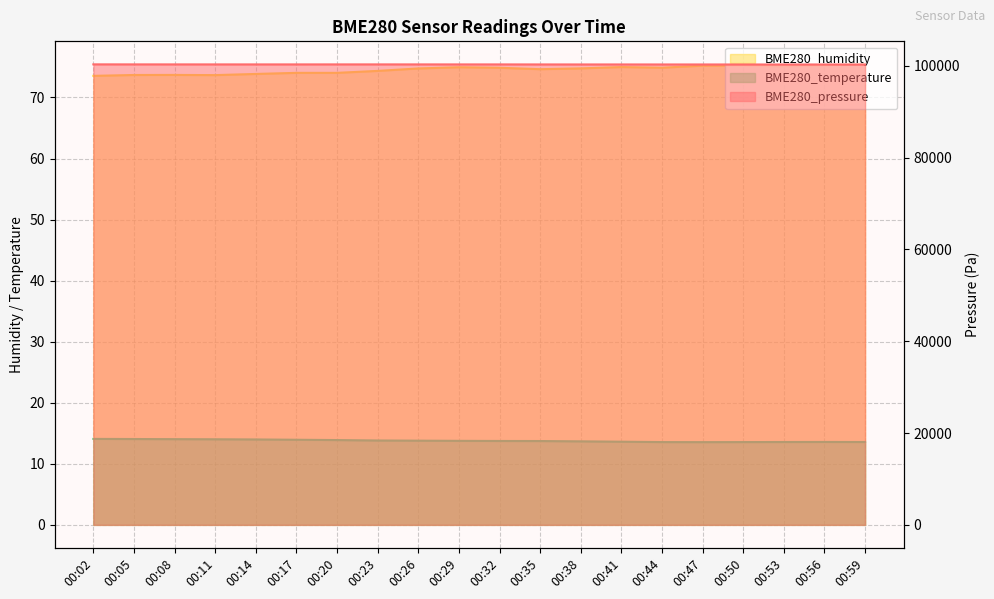

True or false: BME280_pressure has more than 0 points higher than both neighbors.

True